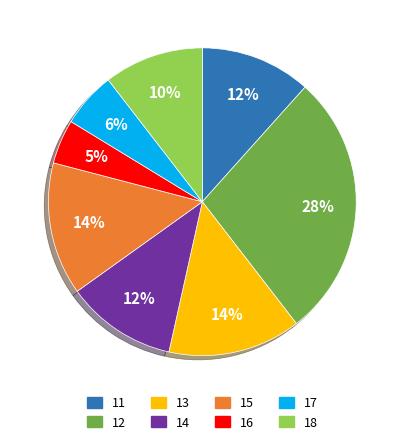

Is there any slice that represents more than half of the pie?

No